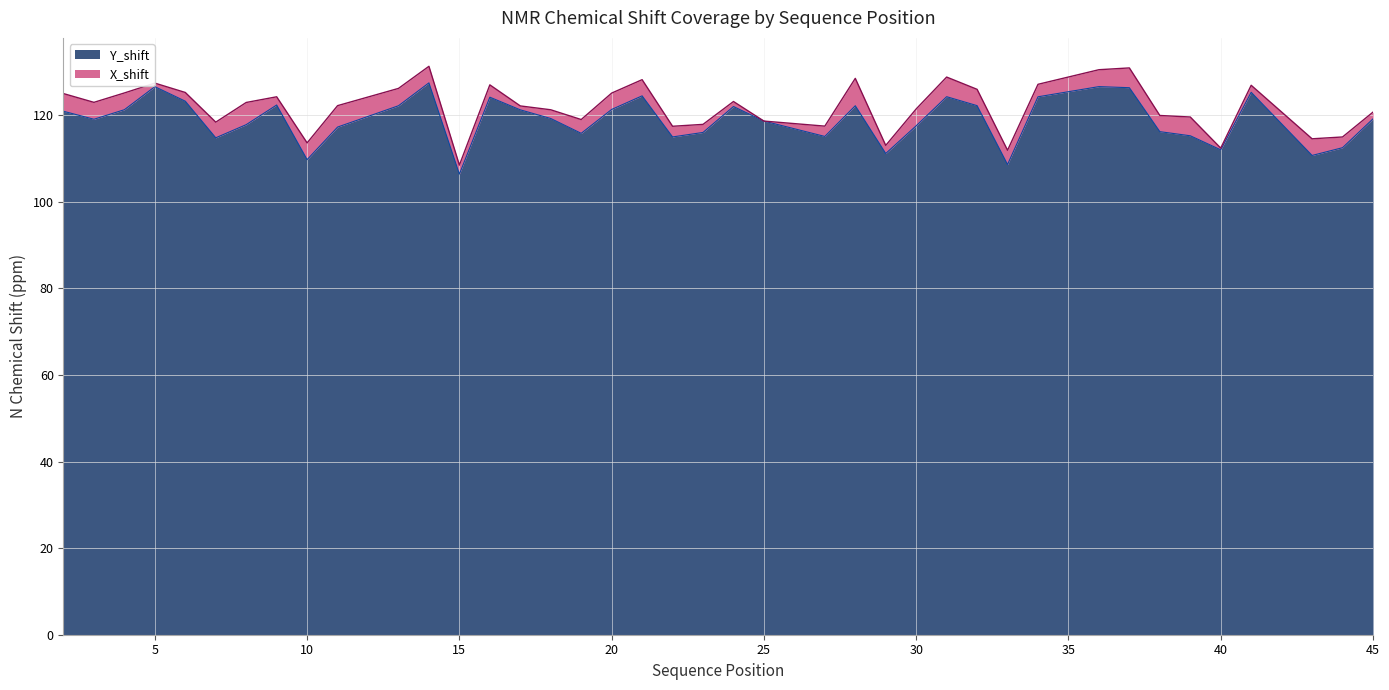

What is the maximum value shown in the chart?

127.4